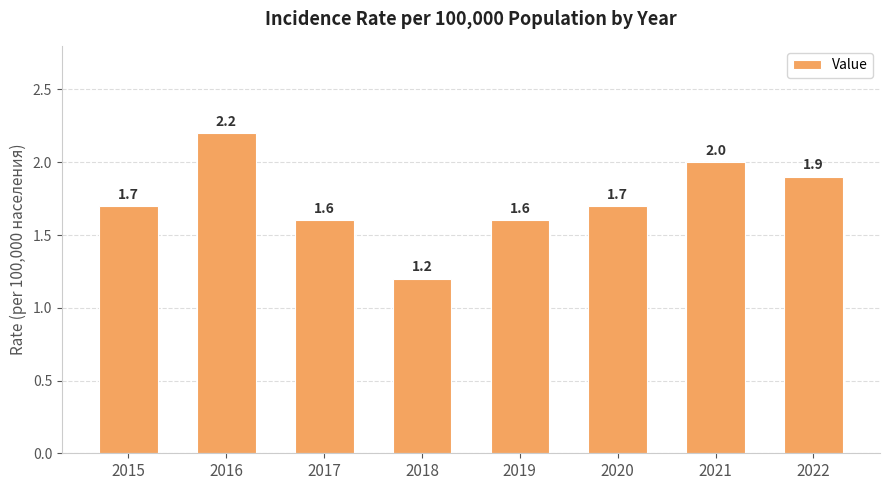

True or false: the data shows 2.4 at 2019.

False